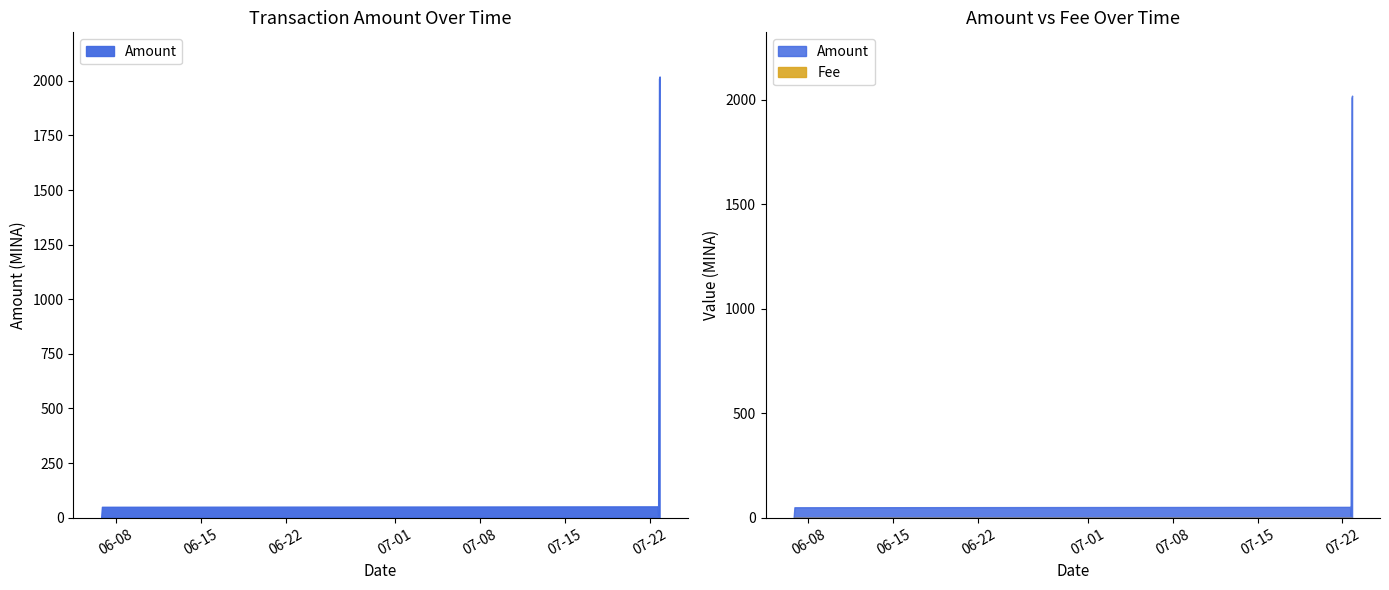

Reading left to right, what are all the values shown in this chart?

Amount: 2021-06-06 19:06:00=3.0	2021-06-06 20:33:00=50.0	2021-07-22 14:57:00=52.0	2021-07-22 16:06:00=10.0	2021-07-22 17:51:00=2010.0	2021-07-22 18:57:00=2020.0
Fee: 2021-06-06 19:06:00=0.0	2021-06-06 20:33:00=0.0	2021-07-22 14:57:00=0.0	2021-07-22 16:06:00=0.0	2021-07-22 17:51:00=0.0	2021-07-22 18:57:00=0.0